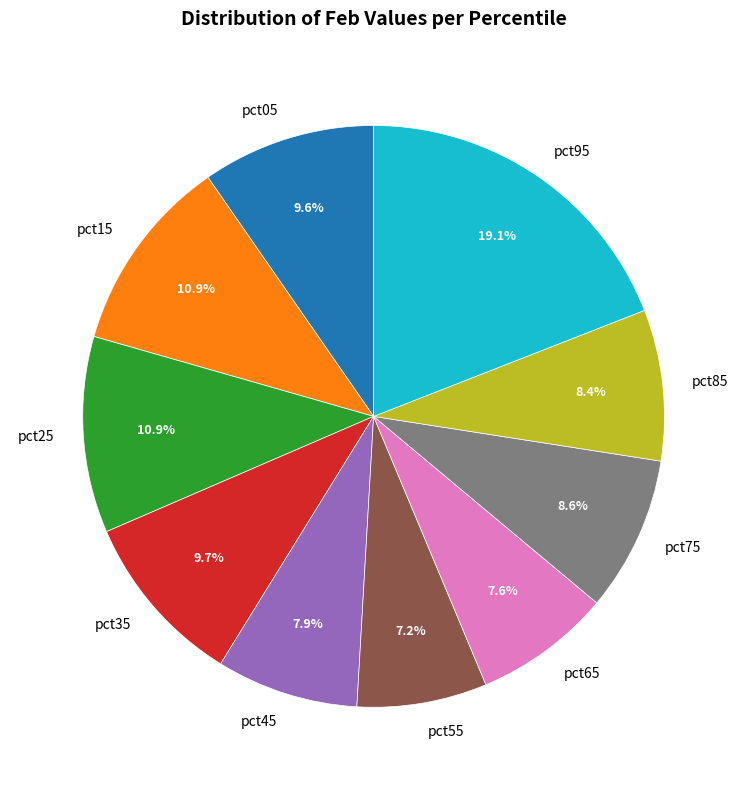

To the nearest percent, what percentage of the pie is pct35?

10%